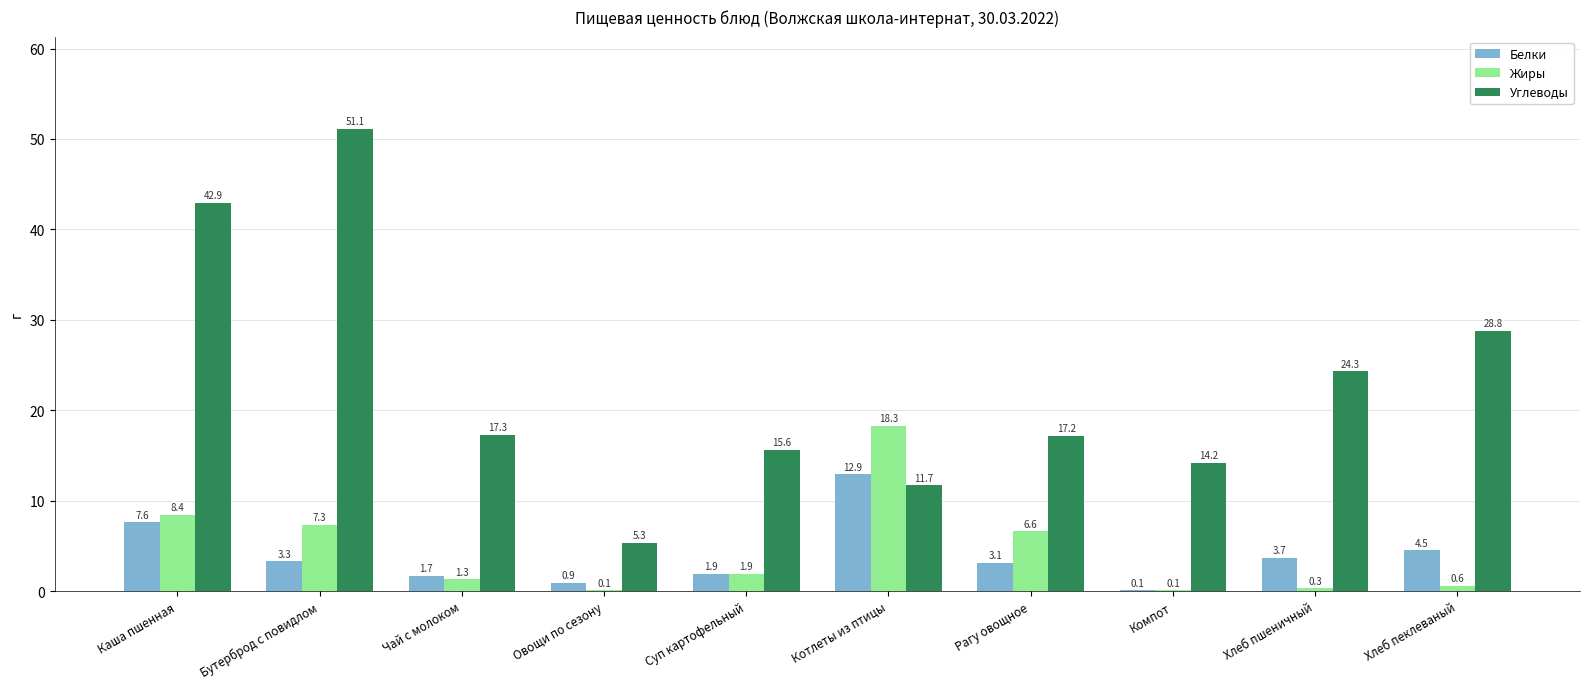

What is the sum of the Жиры values at Бутерброд с повидлом and Суп картофельный?

9.2